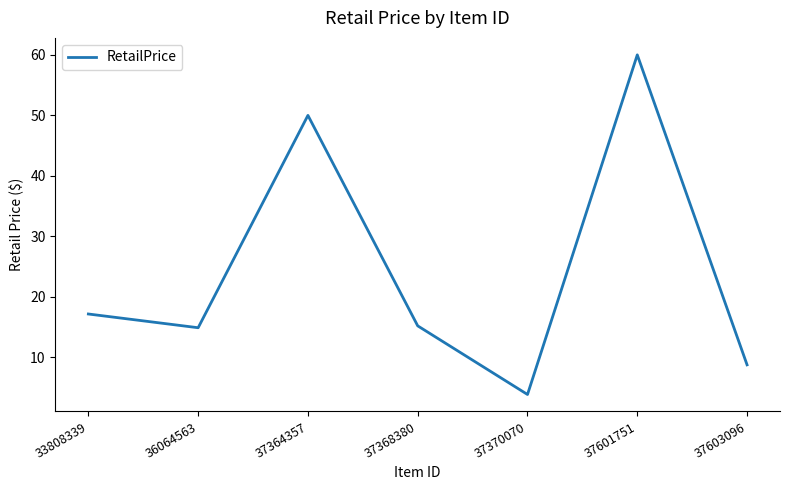

What is the change in value from 33808339 to 37601751?

+42.8